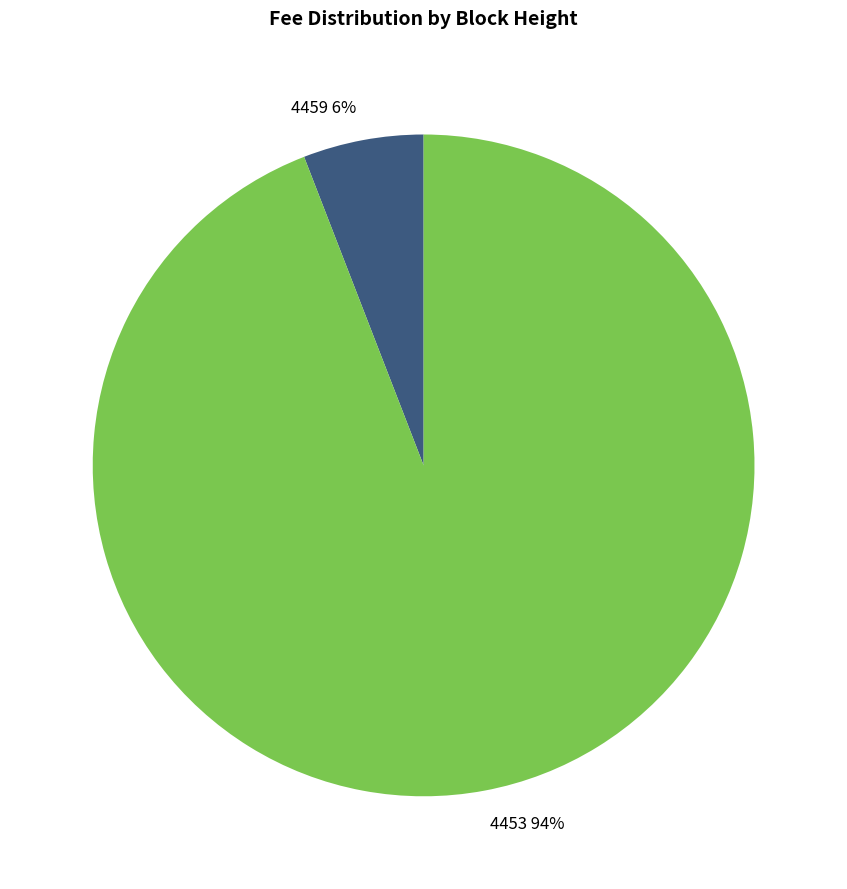

Is it true that 4459 is 1% of the pie?

False